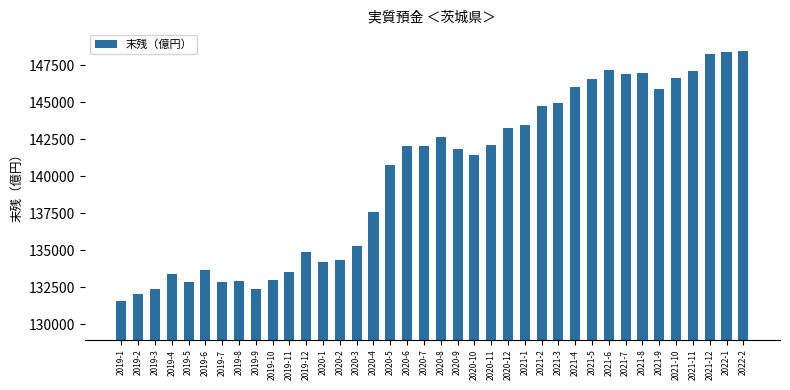

What is the smallest value displayed?

131570